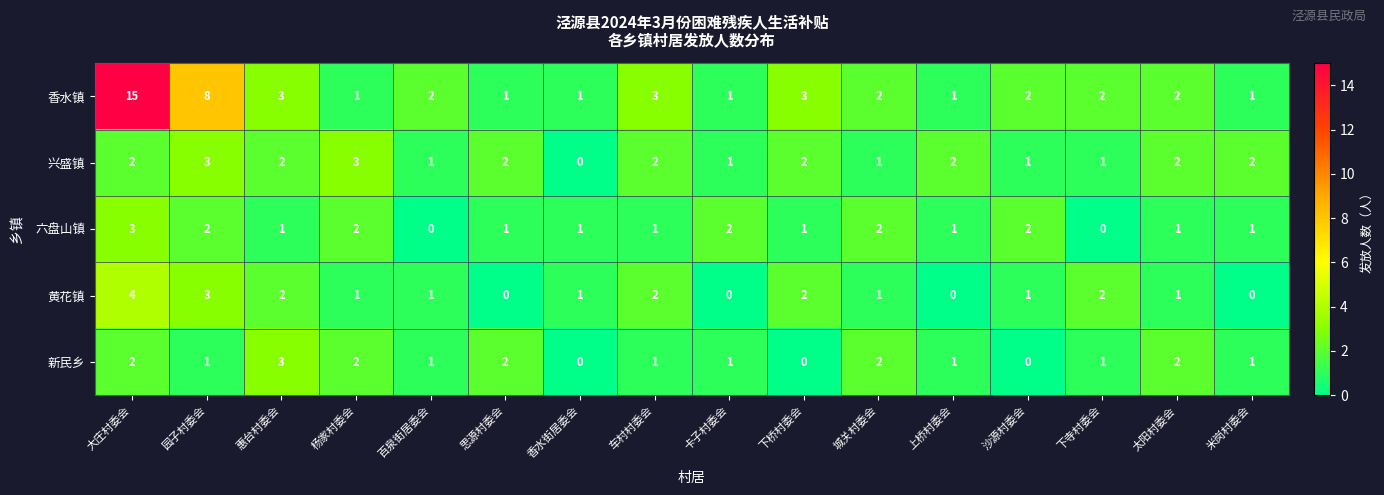

What is the difference between the highest and lowest values at 香水街居委会?

1